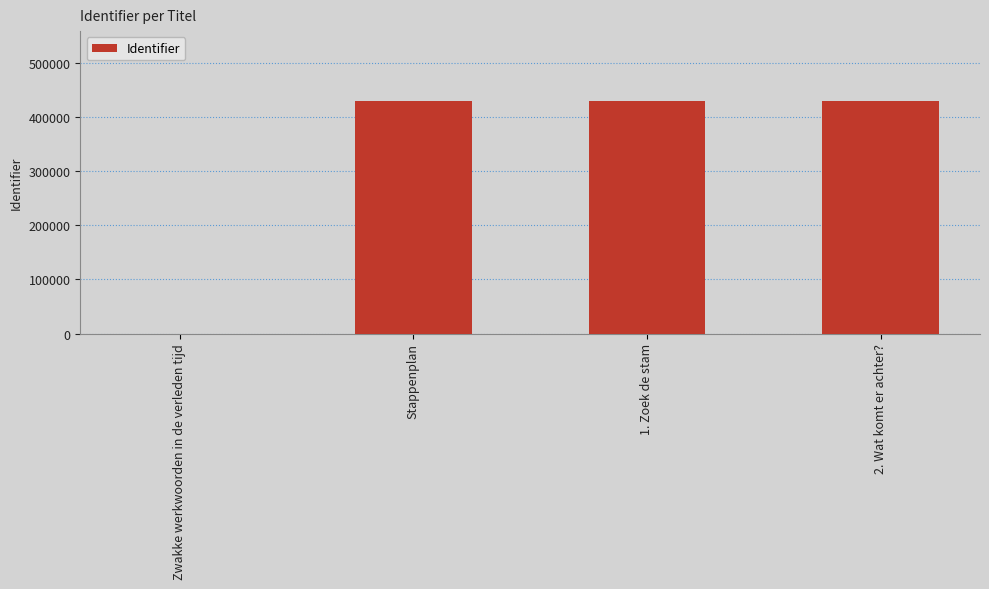

True or false: the data shows 576148 at 2. Wat komt er achter?.

False